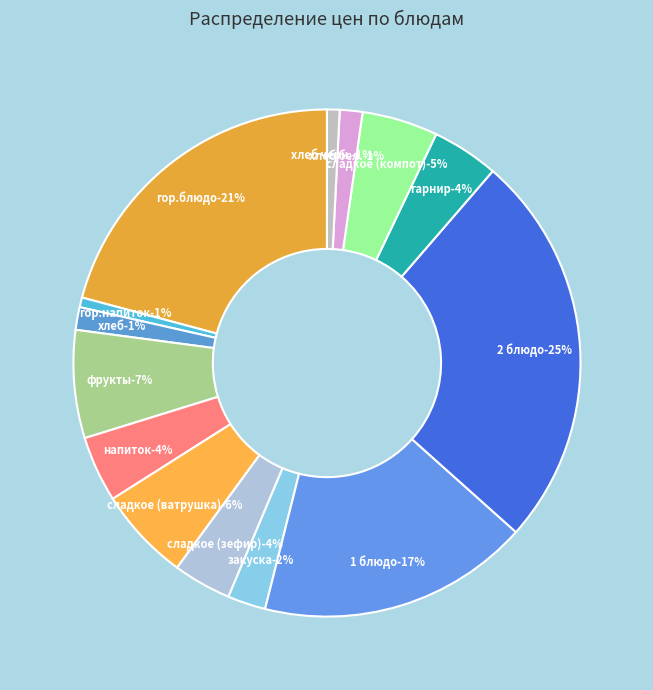

To the nearest percent, what is the combined percentage of хлеб черн. and сладкое (зефир)?

5%